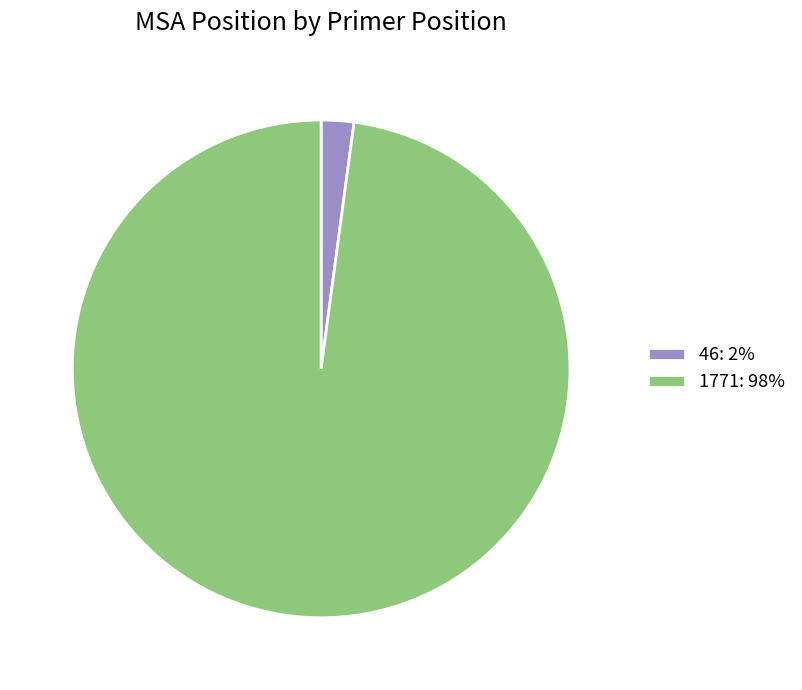

Is it true that 46: 2% is 2% of the pie?

True